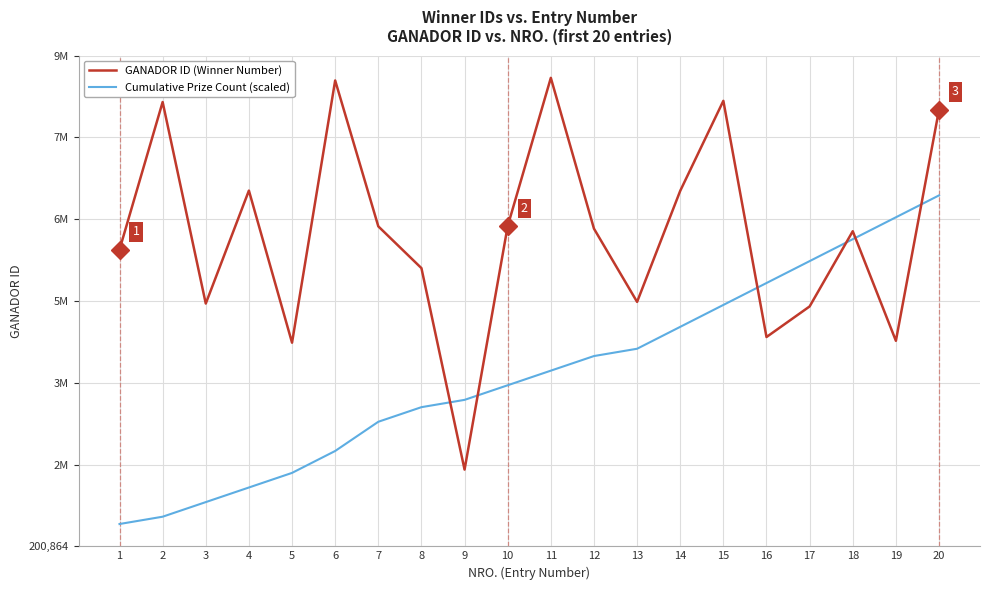

What is the total value across all series at 12?

9316057.2